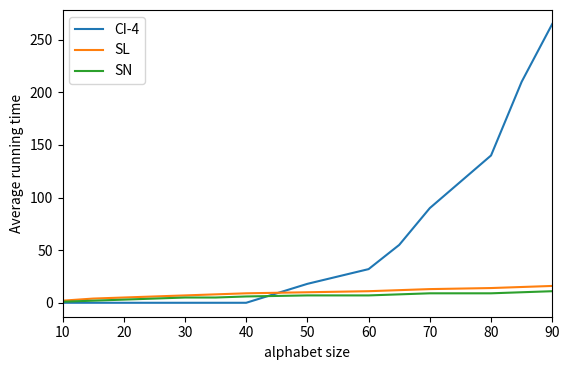

Which series has the largest total across all categories?

CI-4